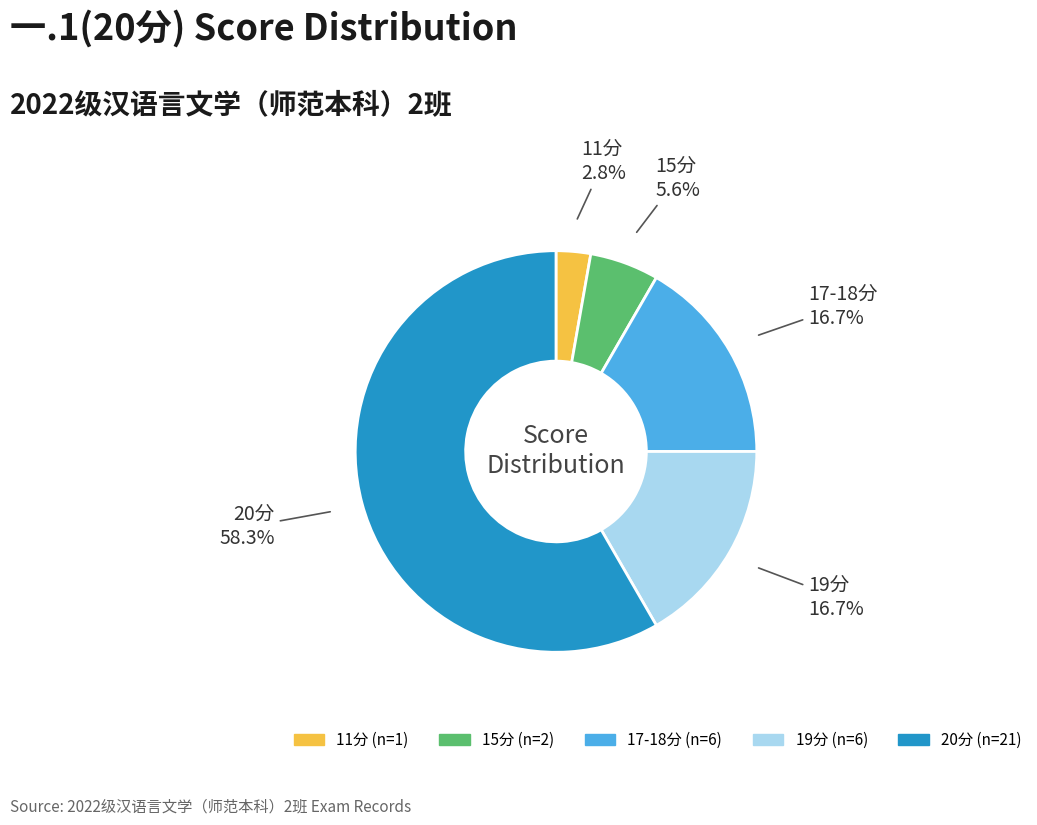

Is there any slice that represents more than half of the pie?

Yes